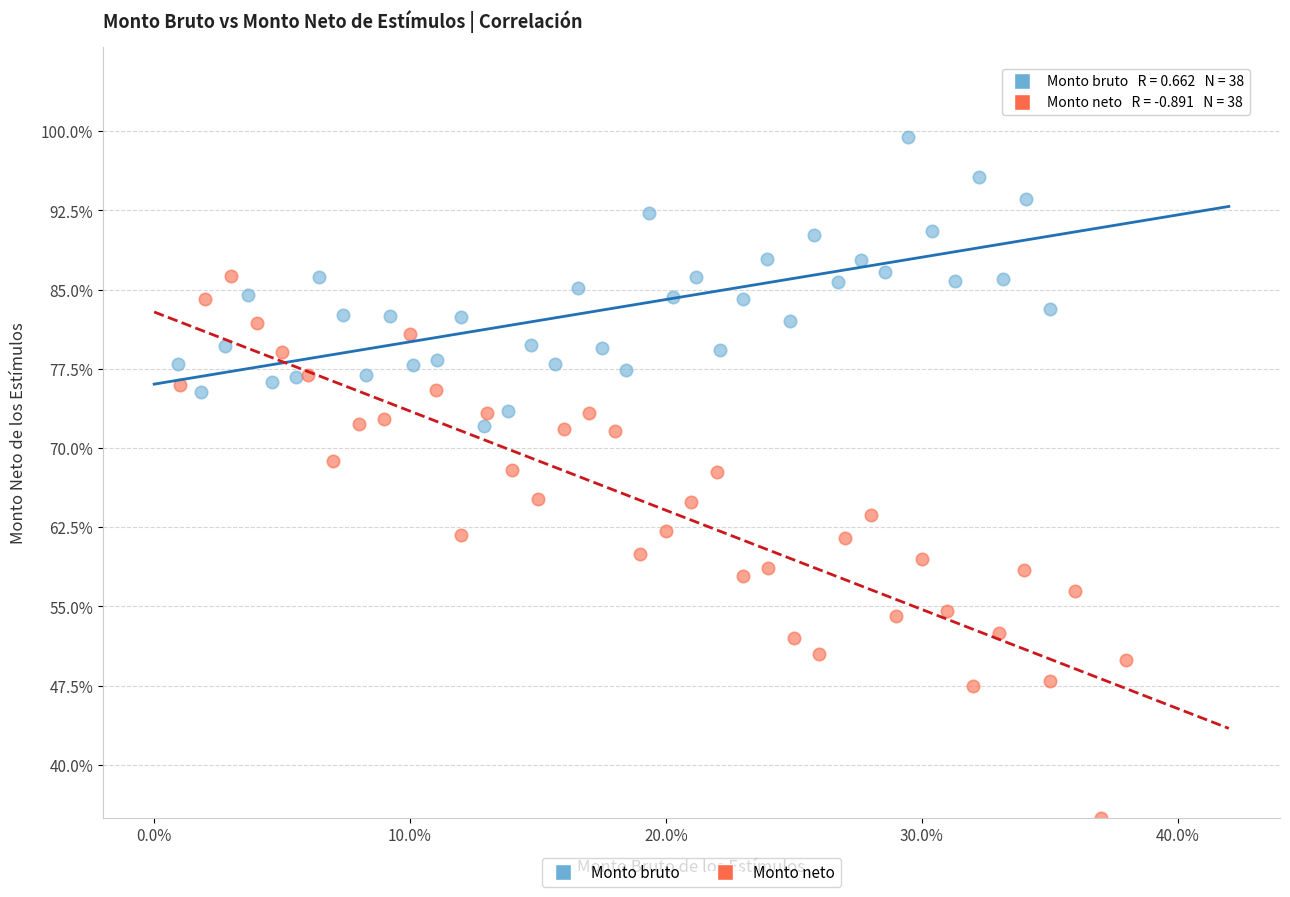

Which series contains the highest Y value?

Monto bruto